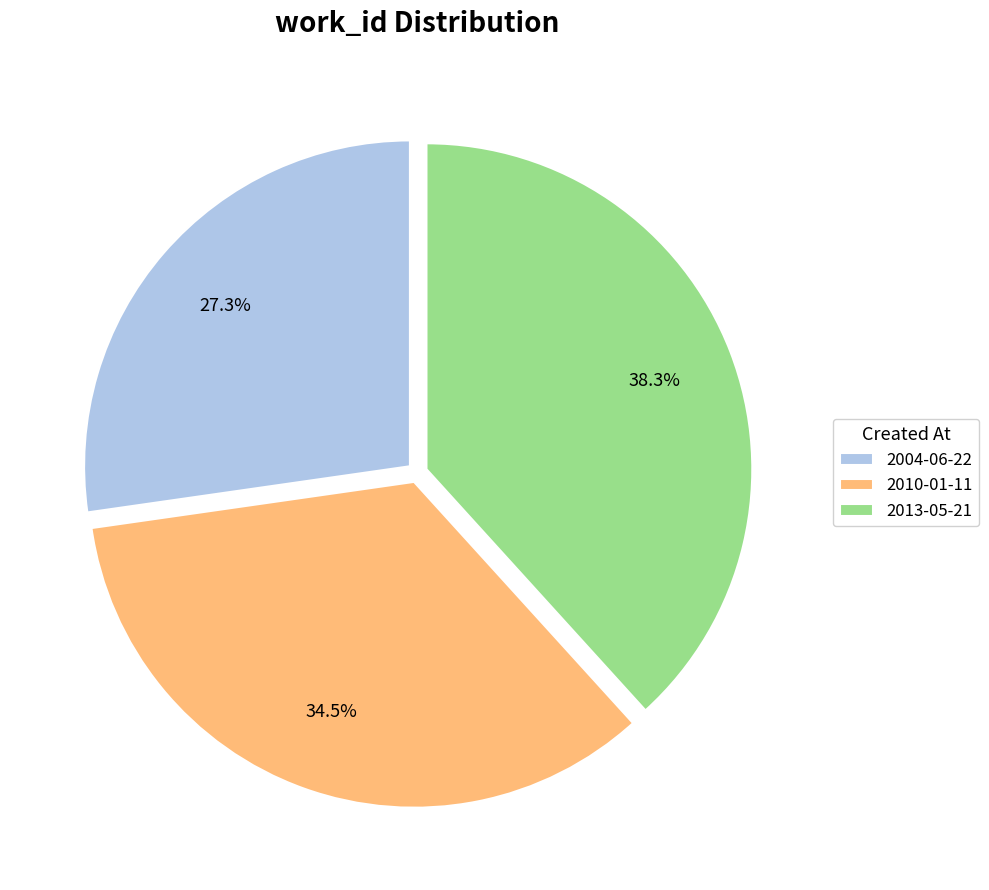

Is there a majority slice in this chart?

No